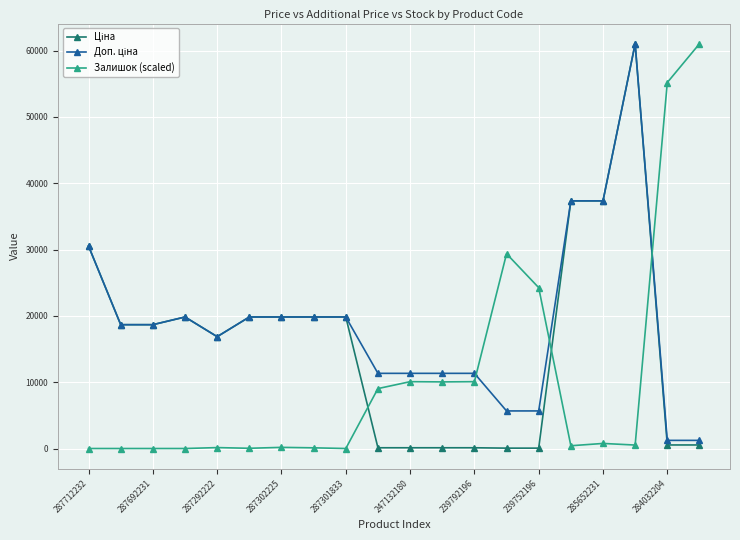

At how many categories does at least one series exceed 24988?

7